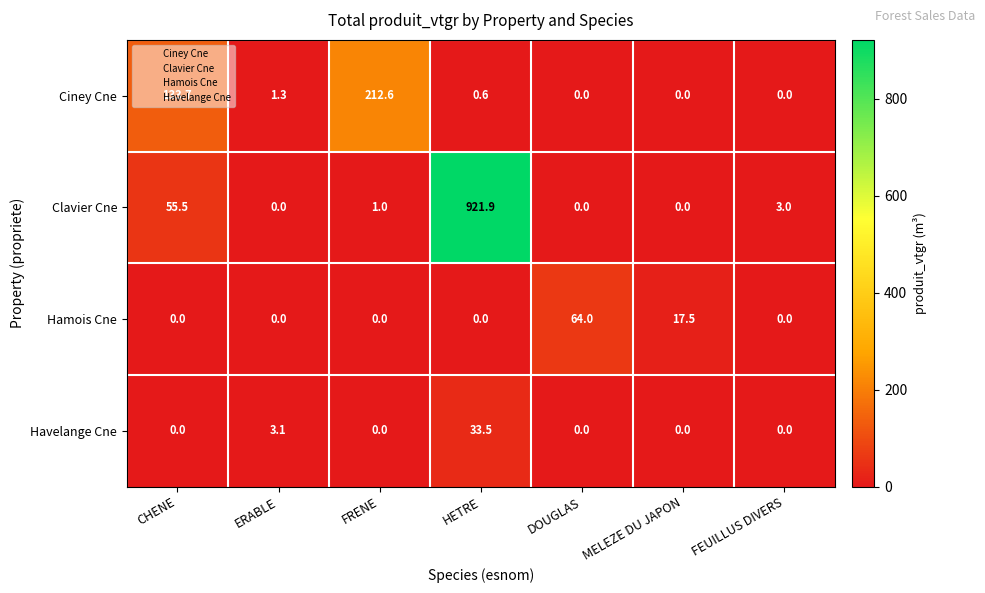

What is the sum of the Clavier Cne values at MELEZE DU JAPON and FRENE?

1.0